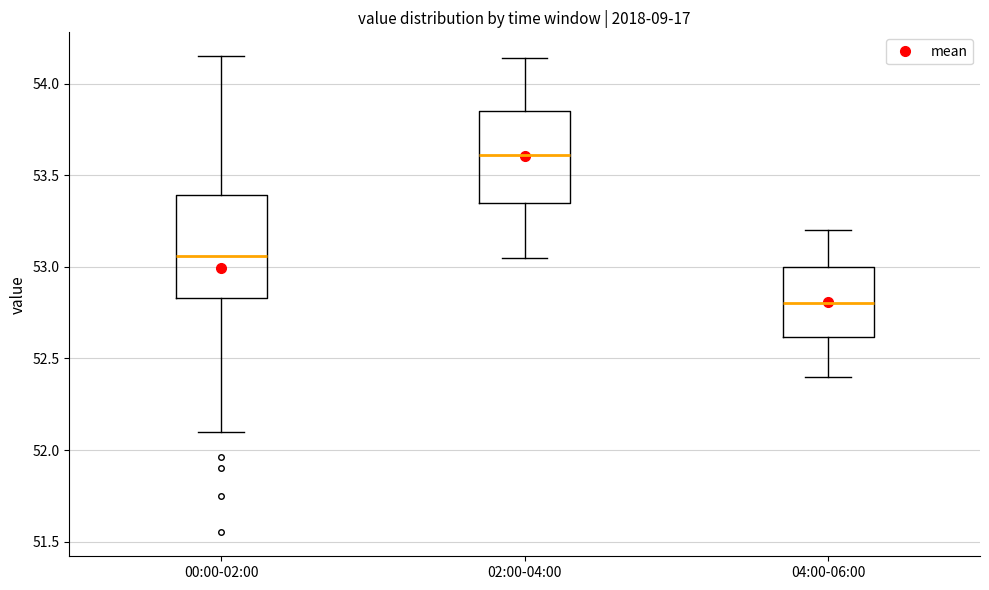

Reading left to right, read every box against the y-axis: the position of its median line, the range the box covers, and the ends of its whiskers. The values are not printed on the chart, so give them approximately, as read against the axis.

00:00-02:00: median 53.05, box 52.85 to 53.40, whiskers 52.10 to 54.15
02:00-04:00: median 53.60, box 53.35 to 53.85, whiskers 53.05 to 54.15
04:00-06:00: median 52.80, box 52.60 to 53.00, whiskers 52.40 to 53.20